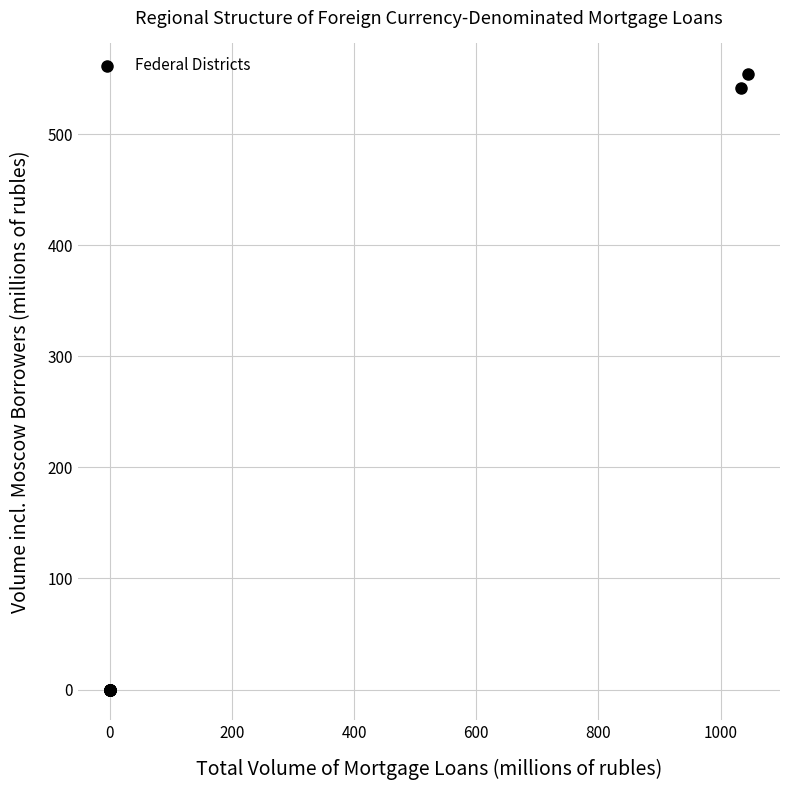

What Y value in the scatter plot is closest to 277?

542